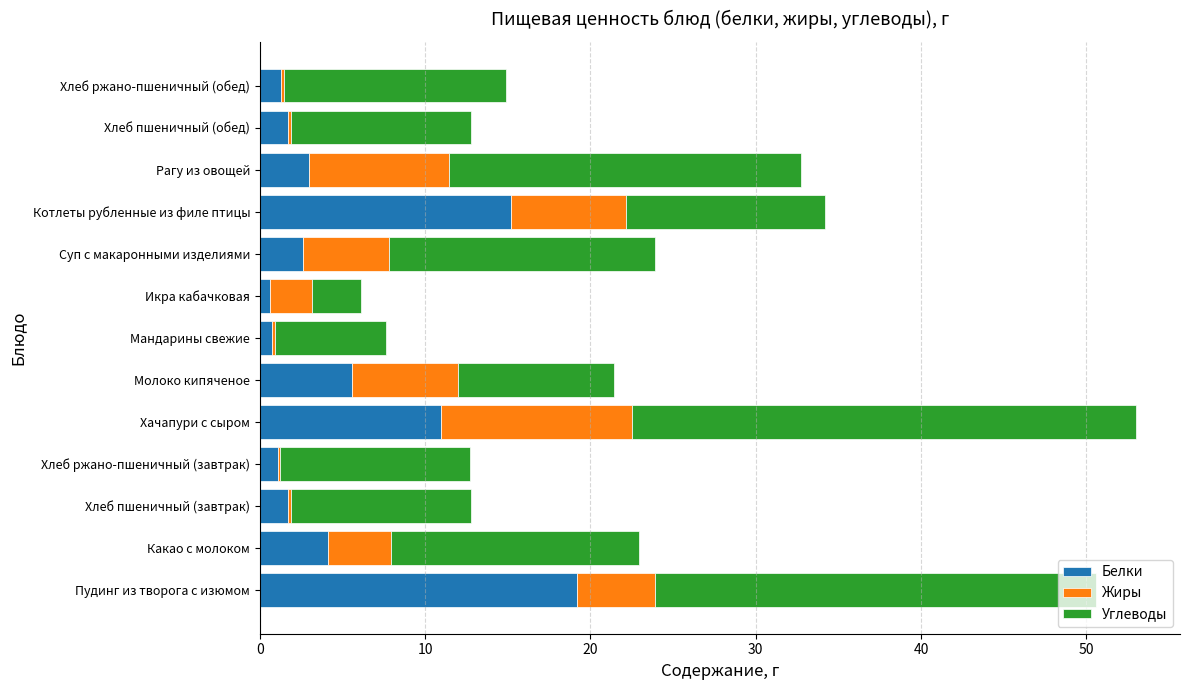

At which label does Белки reach its peak?

Пудинг из творога с изюмом